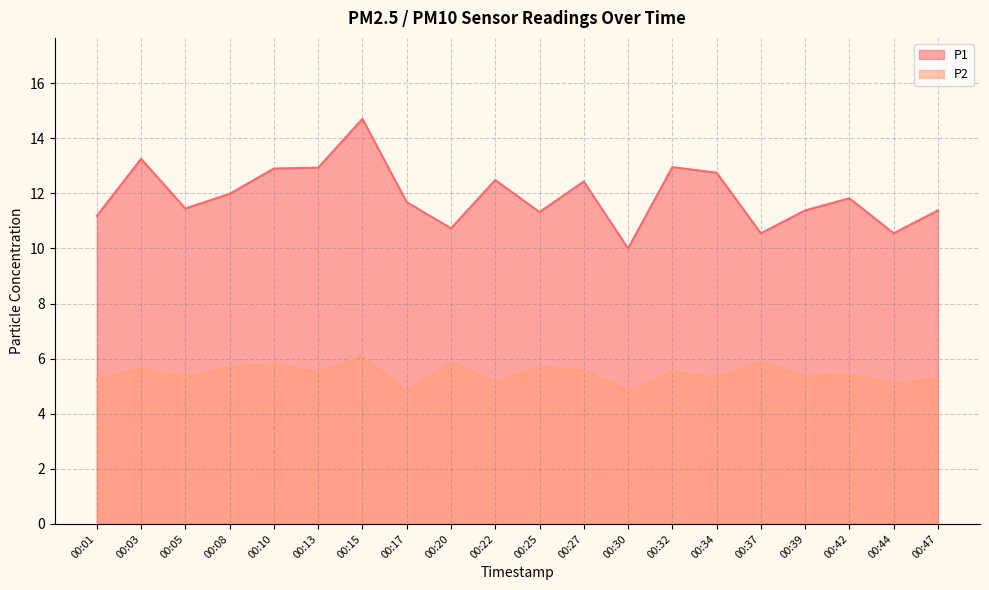

Does the chart display data point markers on the line(s)?

No